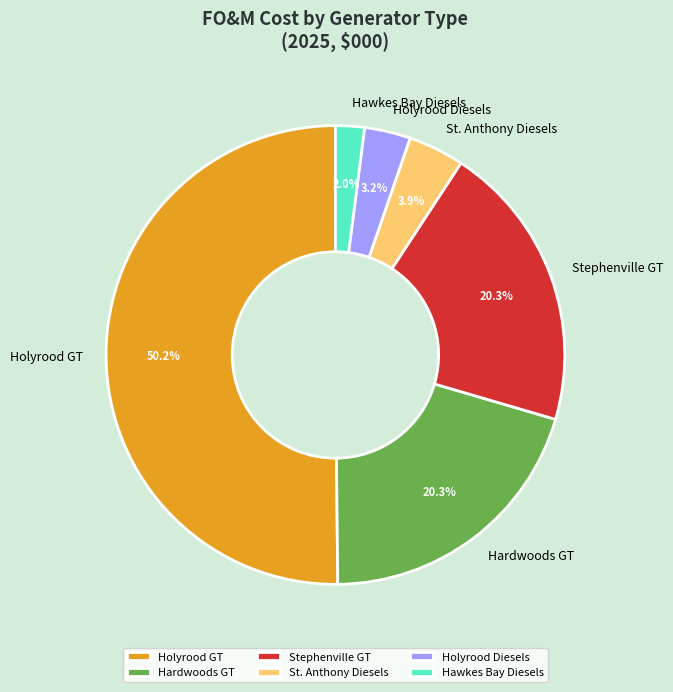

What is the largest slice in the pie chart?

Holyrood GT